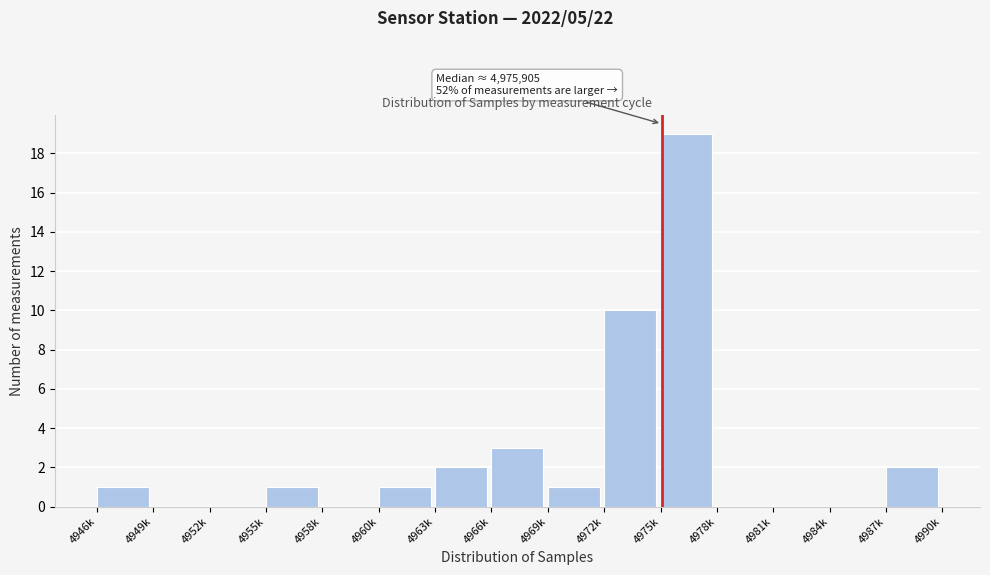

Reading left to right, list all the values displayed in this chart.

4946k=1	4949k=0	4952k=0	4955k=1	4958k=0	4960k=1	4963k=2	4966k=3	4969k=1	4972k=10	4975k=19	4978k=0	4981k=0	4984k=0	4987k=2